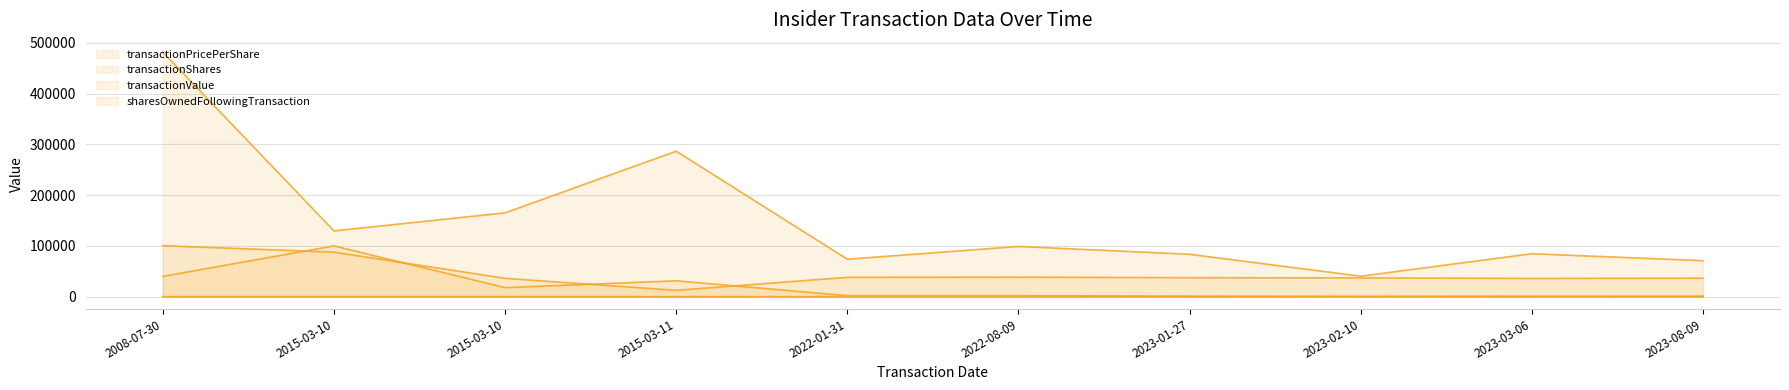

True or false: transactionShares and transactionPricePerShare intersect in this chart.

False